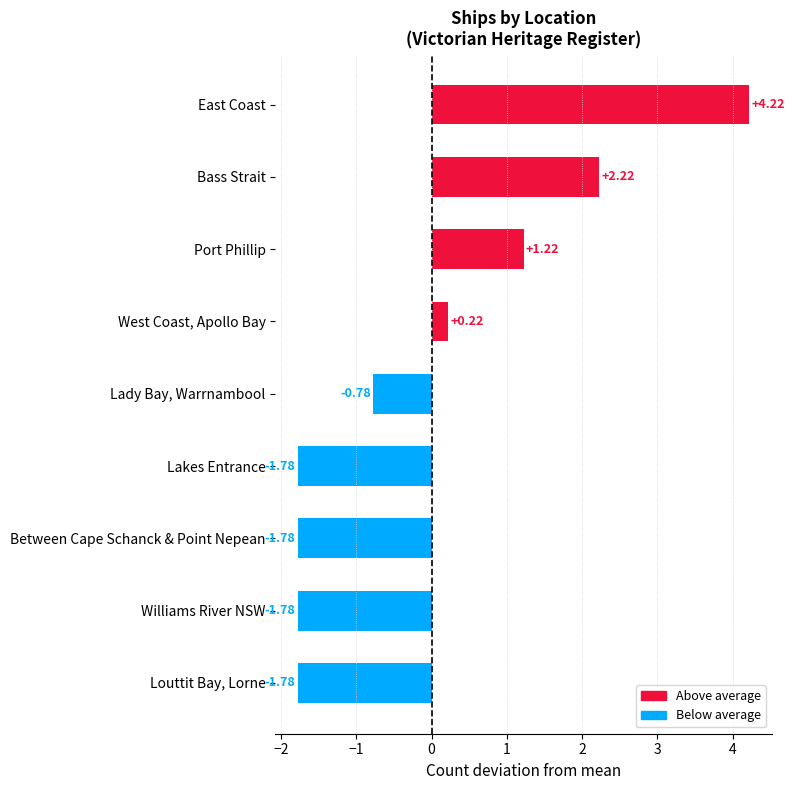

What is the sum of the values at Lady Bay, Warrnambool and East Coast?

3.4